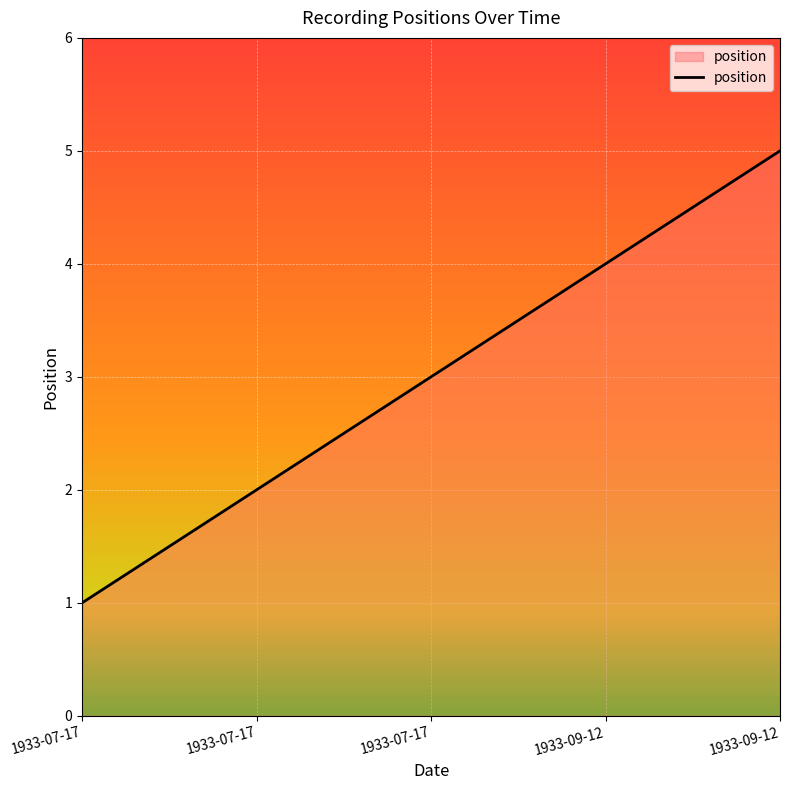

True or false: there are more than 1 points higher than both neighbors.

False